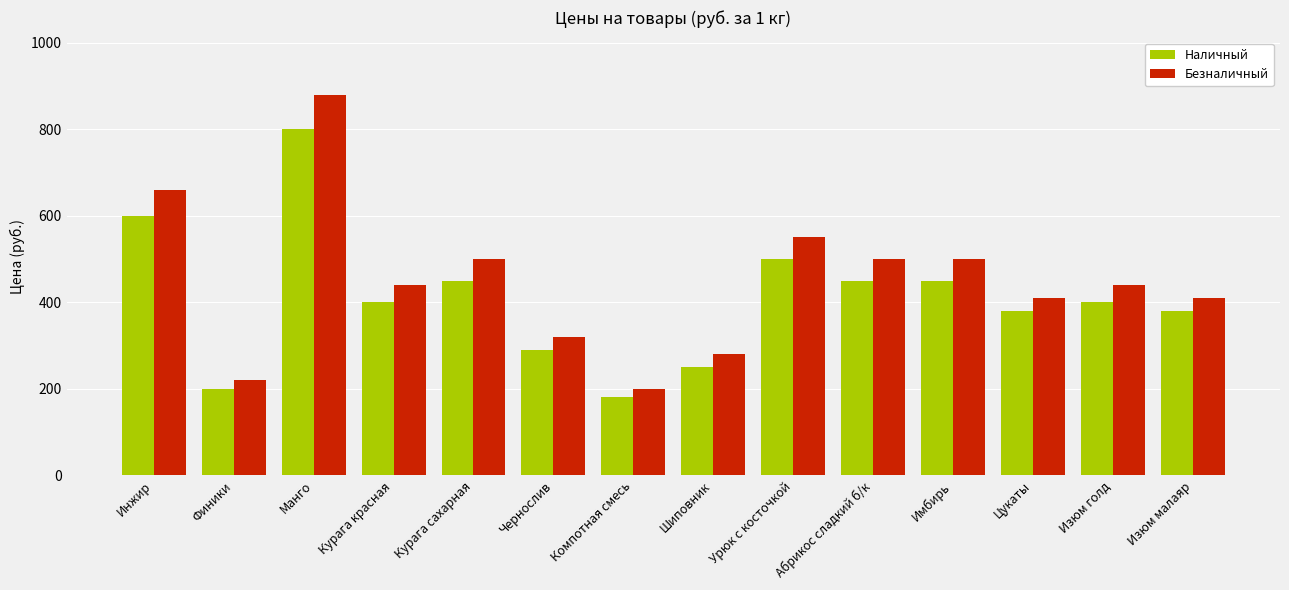

Rank the series by their average value, from lowest to highest.

Наличный, Безналичный